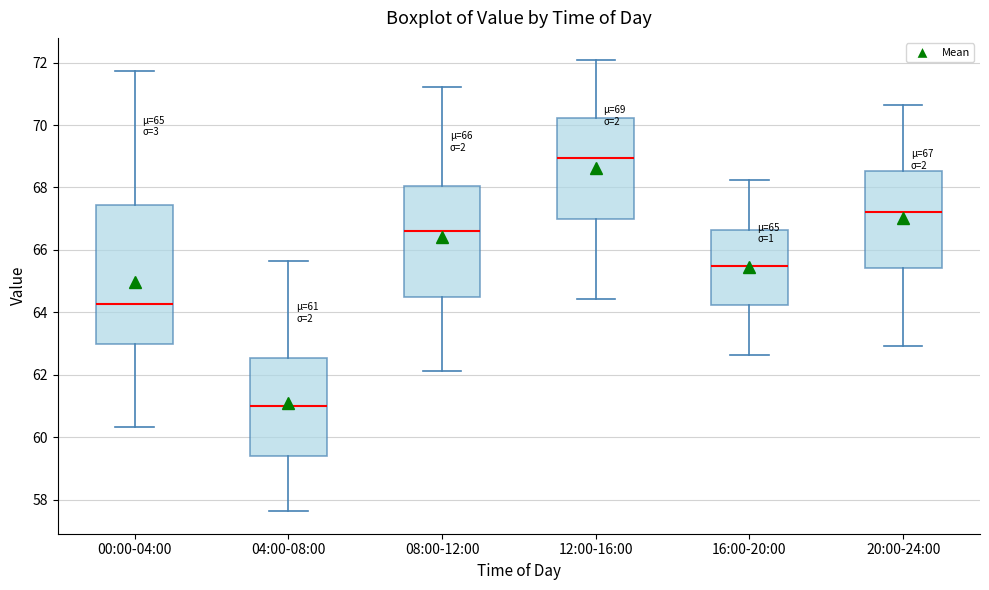

Comparing the boxes themselves (not the whiskers), which one is the tallest?

00:00-04:00